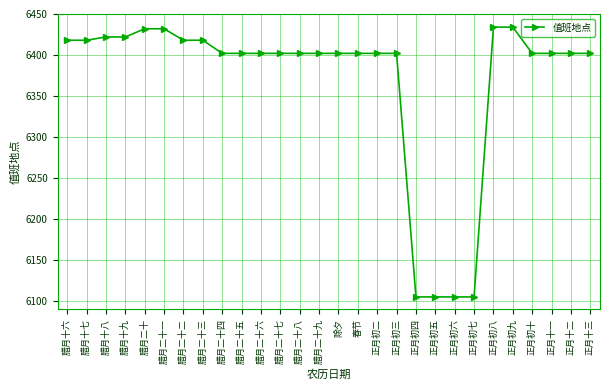

Reading left to right, transcribe all the data shown in this chart.

6418	6418	6422	6422	6432	6432	6418	6418	6402	6402	6402	6402	6402	6402	6402	6402	6402	6402	6105	6105	6105	6105	6434	6434	6402	6402	6402	6402